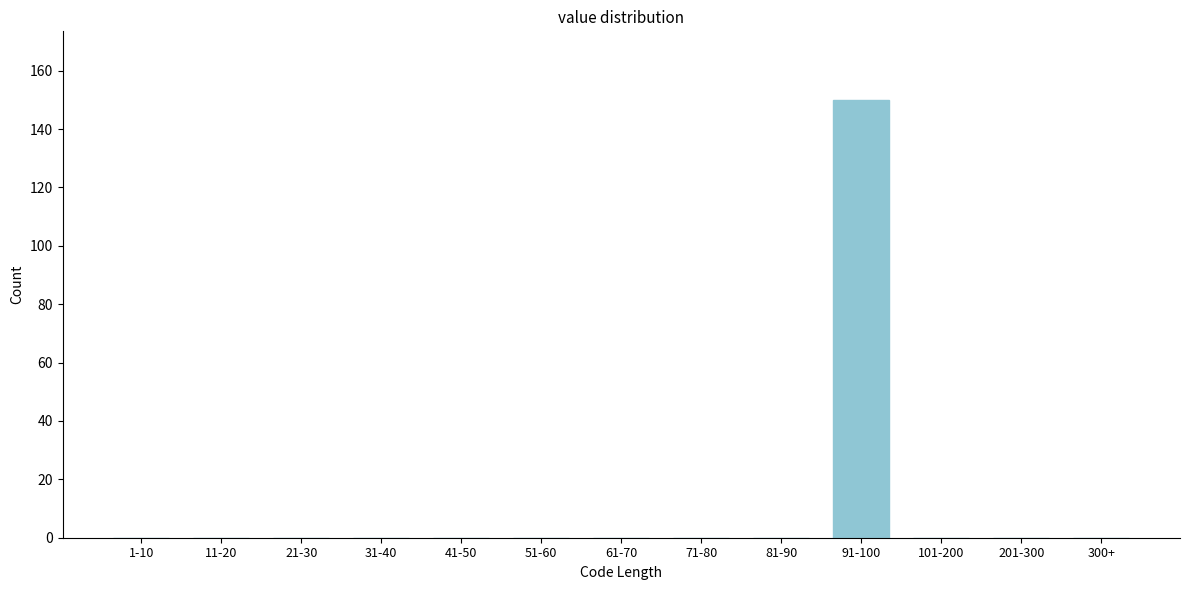

Reading left to right, transcribe all the data shown in this chart.

1-10=0	11-20=0	21-30=0	31-40=0	41-50=0	51-60=0	61-70=0	71-80=0	81-90=0	91-100=150	101-200=0	201-300=0	300+=0